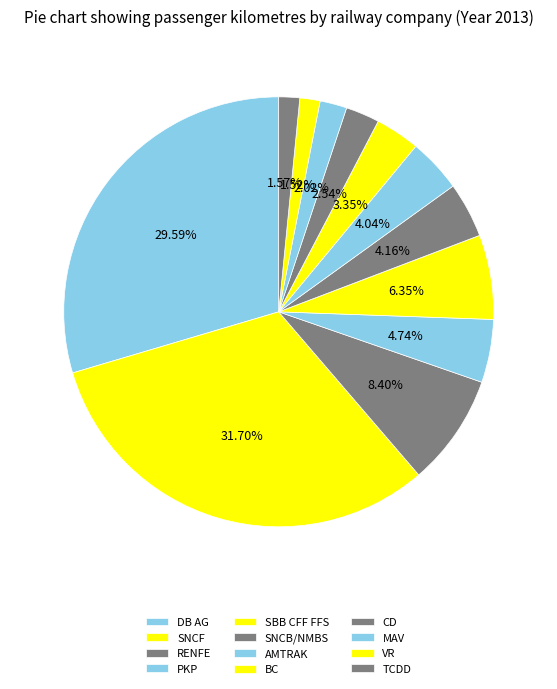

To the nearest percent, what portion does SNCB/NMBS represent?

4%